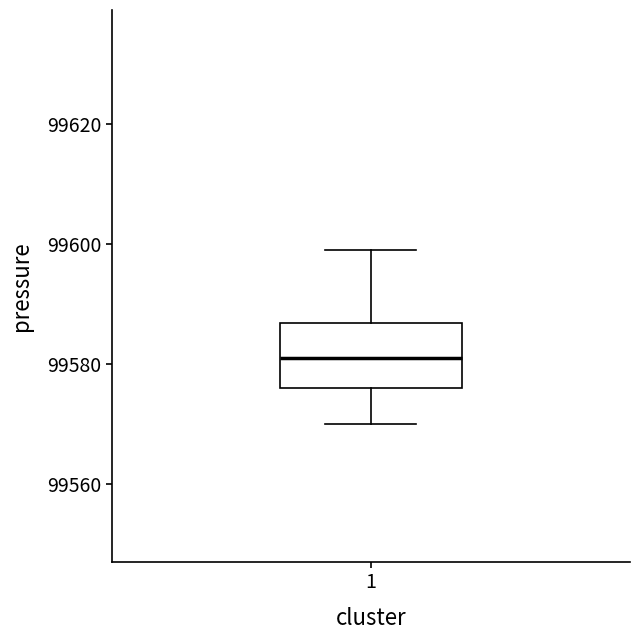

Read this box plot against the y-axis: the position of the median line, the range covered by the box, and the ends of both whiskers. The values are not printed on the chart, so give them approximately, as read against the axis.

median 99582, box 99576 to 99586, whiskers 99570 to 99600